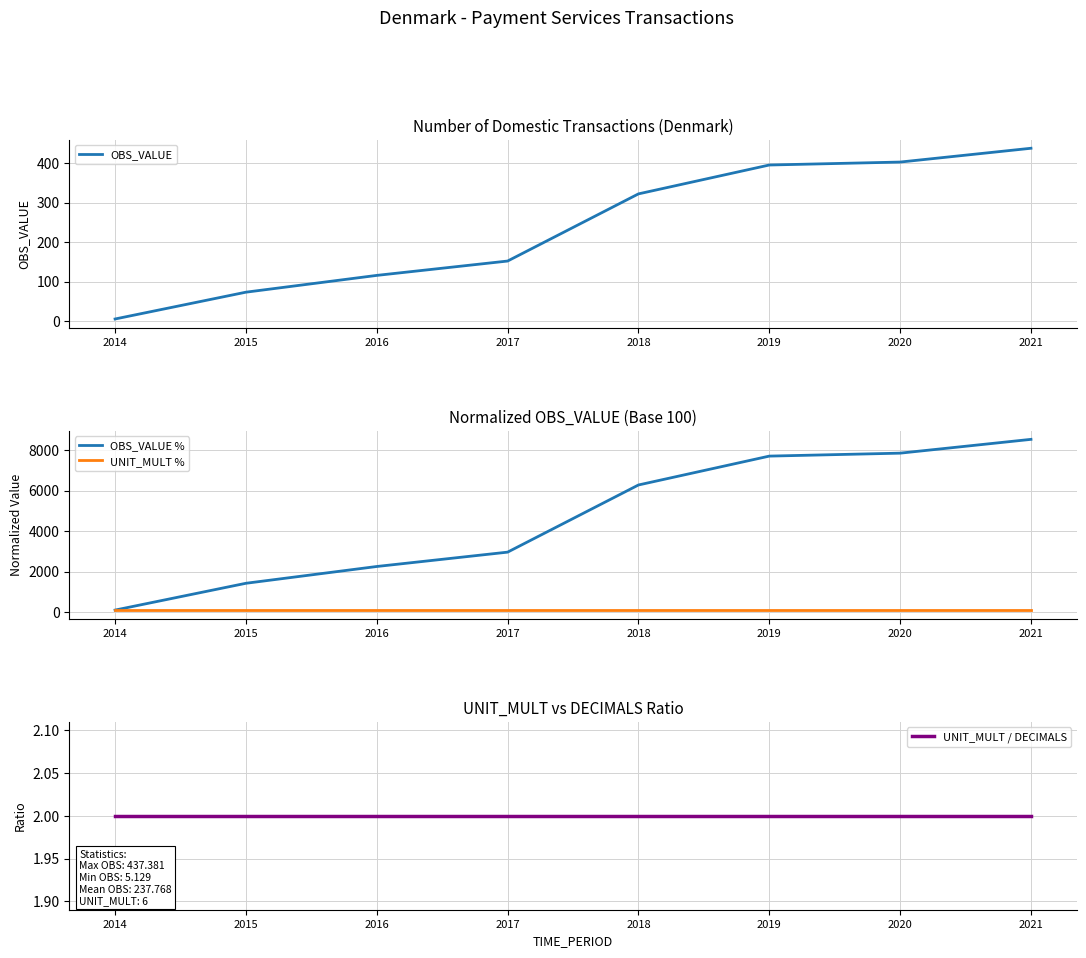

How many distinct data groups are displayed?

4